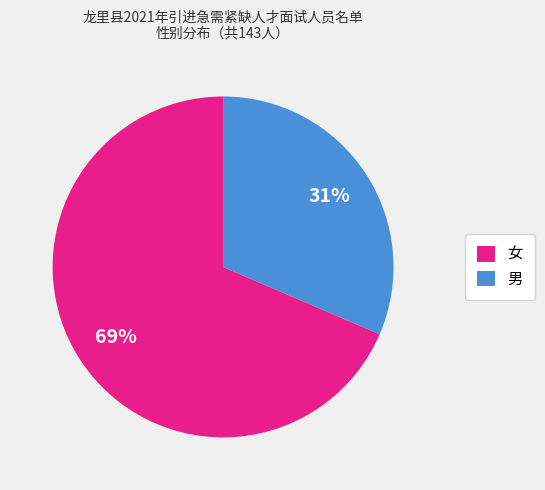

Is there any slice that represents more than half of the pie?

Yes